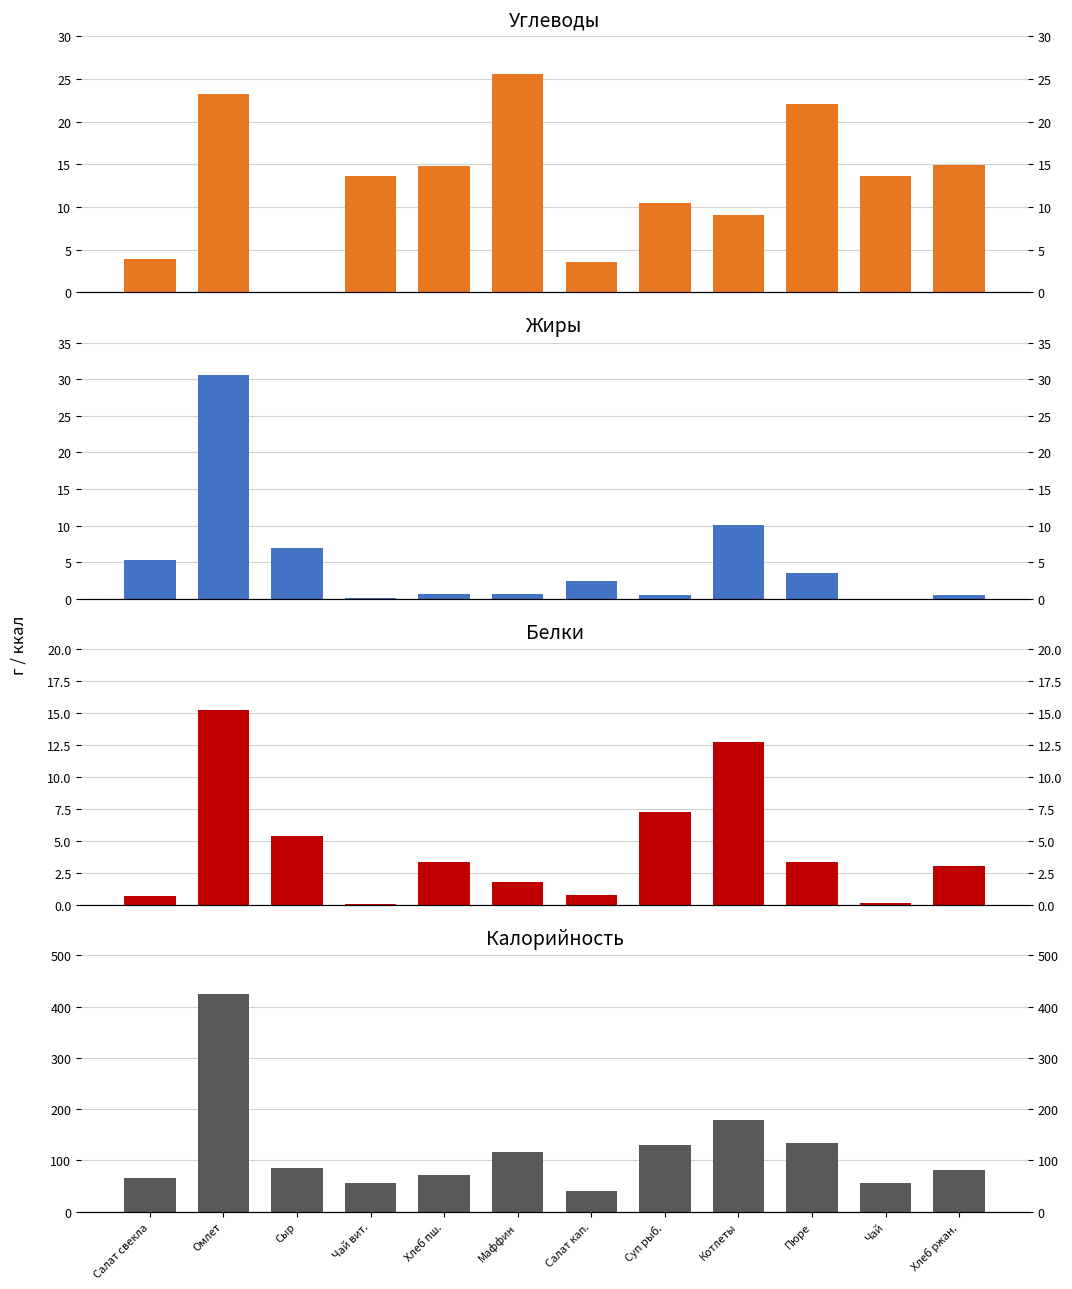

List the labels in order of Углеводы value, largest first.

Маффин, Омлет, Пюре, Хлеб ржан., Хлеб пш., Чай, Чай вит., Суп рыб., Котлеты, Салат свекла, Салат кап., Сыр